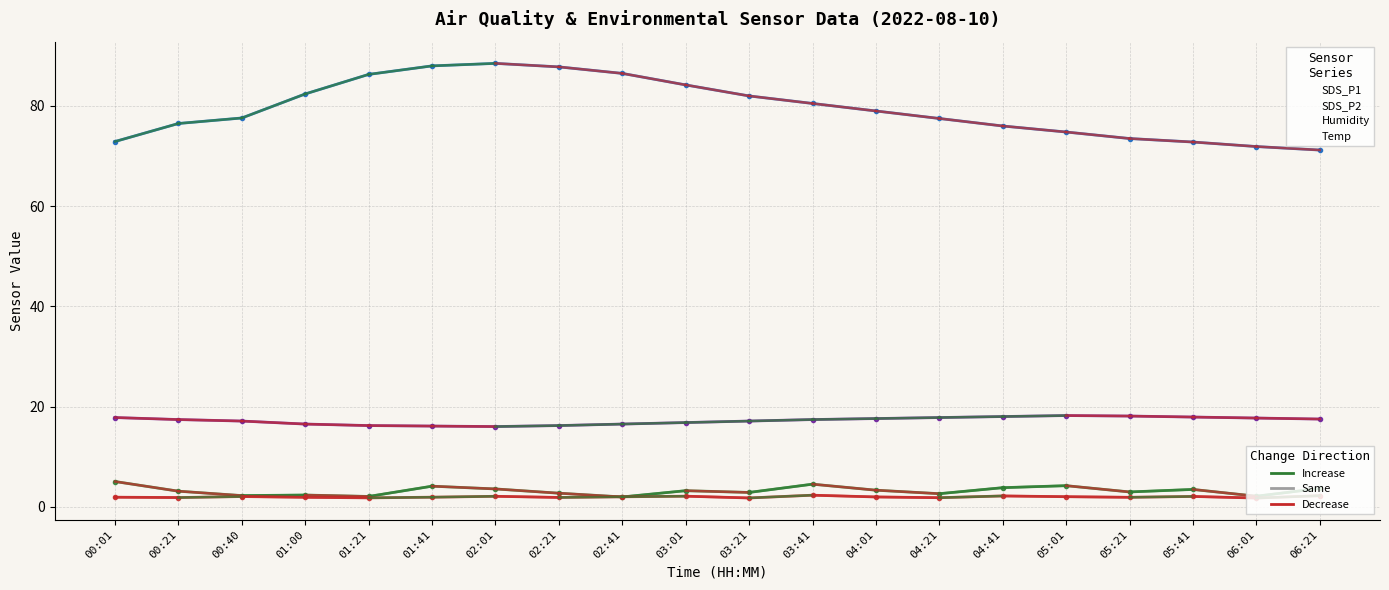

Reading left to right, list all the values displayed in this chart.

SDS_P1: 5.0	3.1	2.2	2.3	2.0	4.1	3.5	2.7	1.9	3.2	2.9	4.5	3.3	2.6	3.8	4.2	3.0	3.5	2.1	3.6
SDS_P2: 1.9	1.8	2.0	1.9	1.8	1.9	2.1	1.9	2.0	2.1	1.8	2.3	1.9	1.8	2.1	2.0	1.9	2.0	1.7	2.2
Humidity: 72.9	76.5	77.6	82.4	86.3	88.0	88.5	87.8	86.5	84.2	82.0	80.5	79.0	77.5	76.0	74.8	73.5	72.8	71.9	71.2
Temp: 17.8	17.4	17.1	16.5	16.2	16.1	16.0	16.2	16.5	16.8	17.1	17.4	17.6	17.8	18.0	18.2	18.1	17.9	17.7	17.5